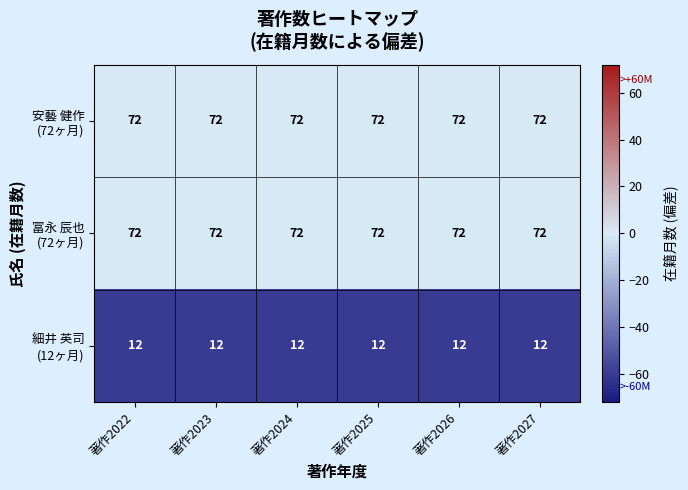

What is the difference between the highest and lowest values at 著作2022?

60